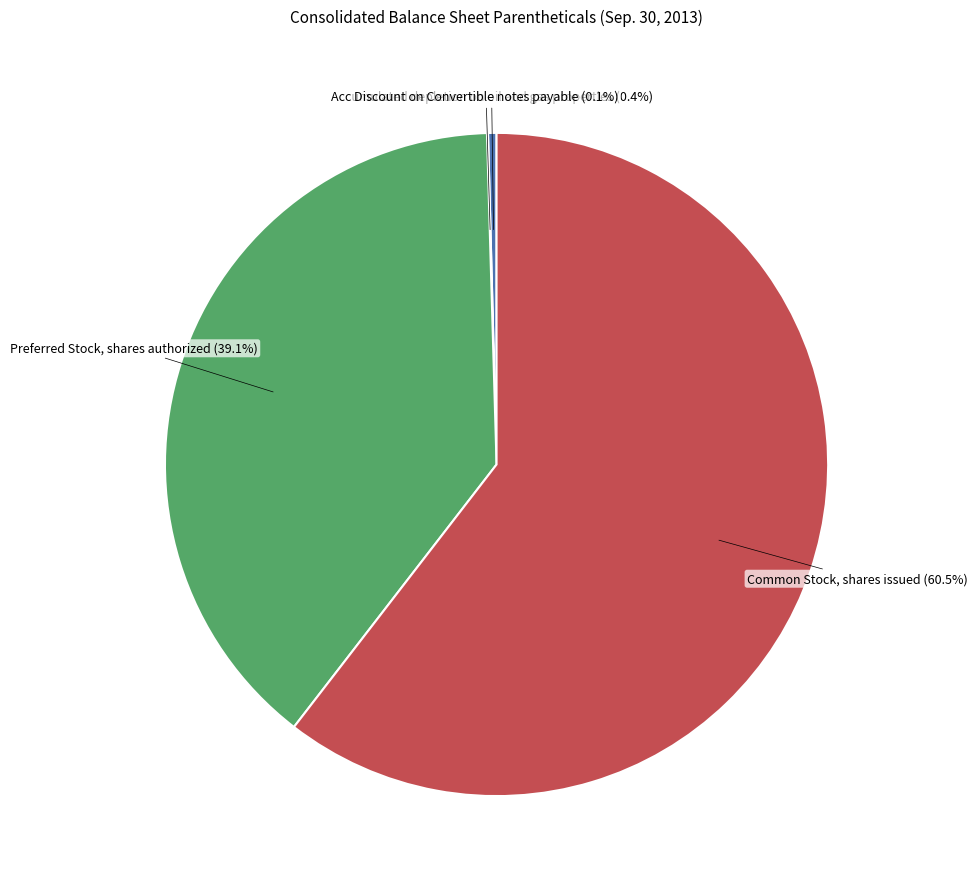

Count the number of slices in the pie.

4